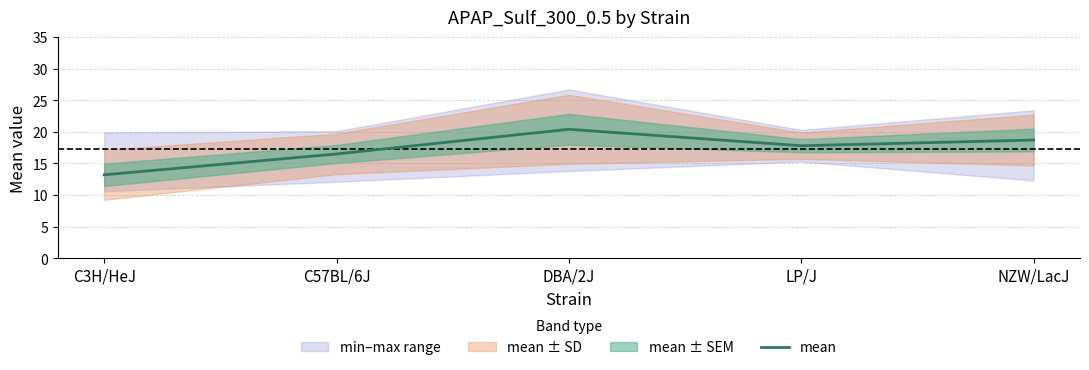

The chart shows a value of 3.6 at LP/J. True or false?

False